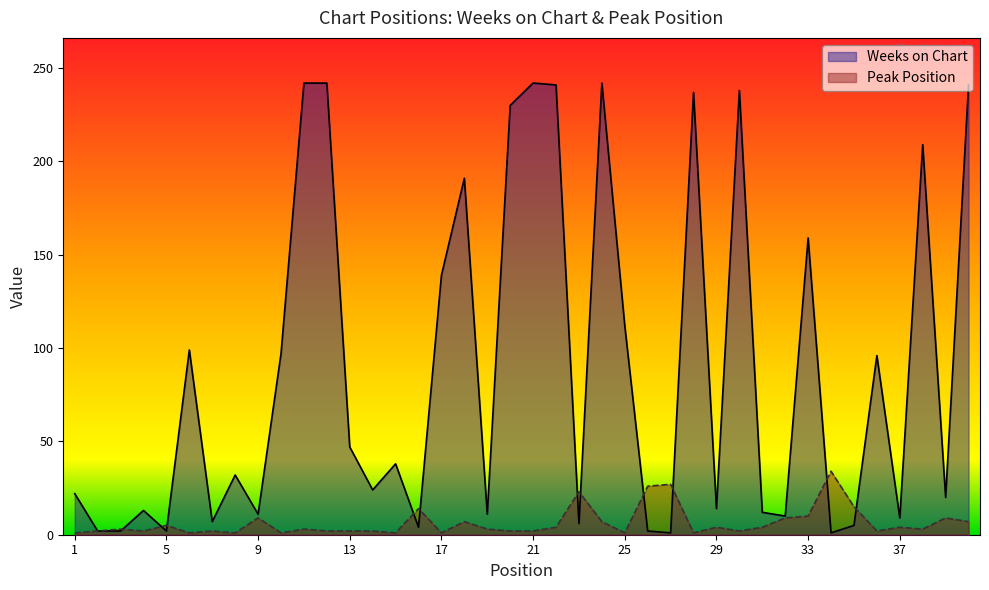

List the series in order of their peak value, highest first.

Weeks on Chart, Peak Position